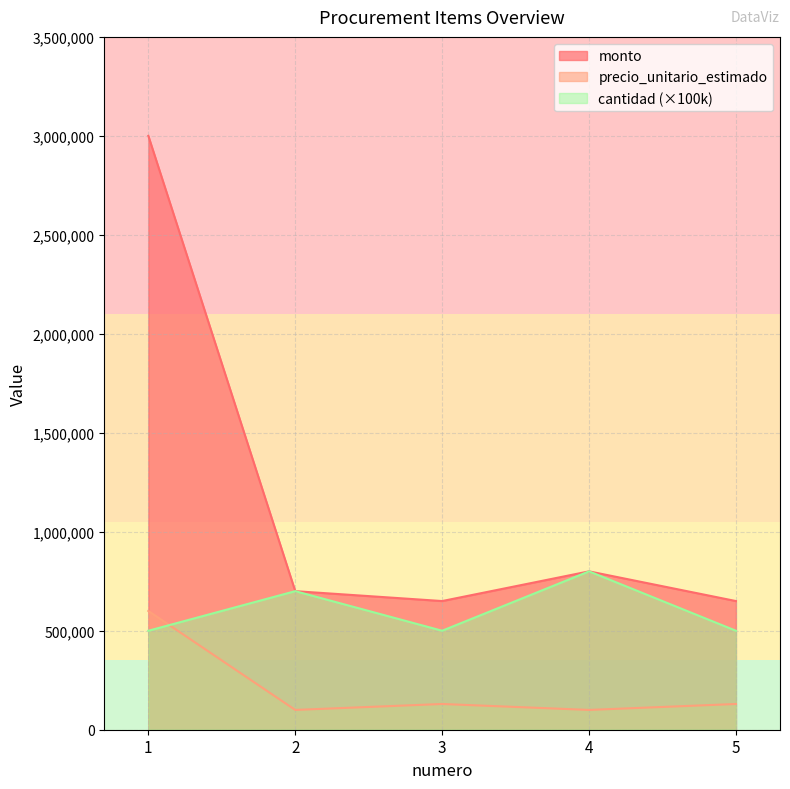

What is the value of the precio_unitario_estimado point at the 4th from the left?

100000